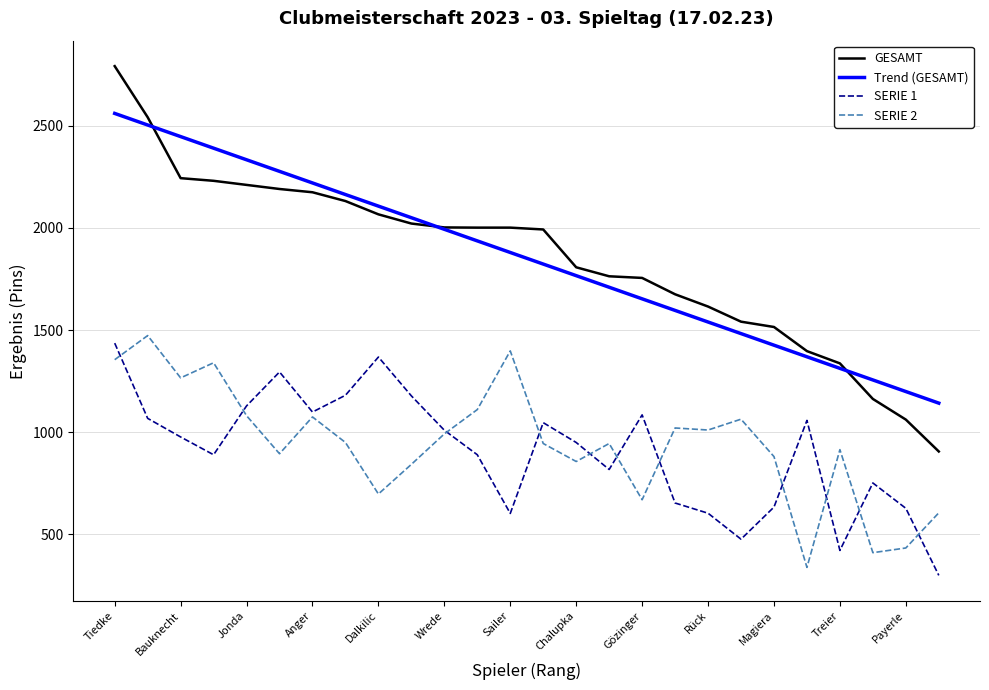

Which series has the largest range (max minus min)?

GESAMT